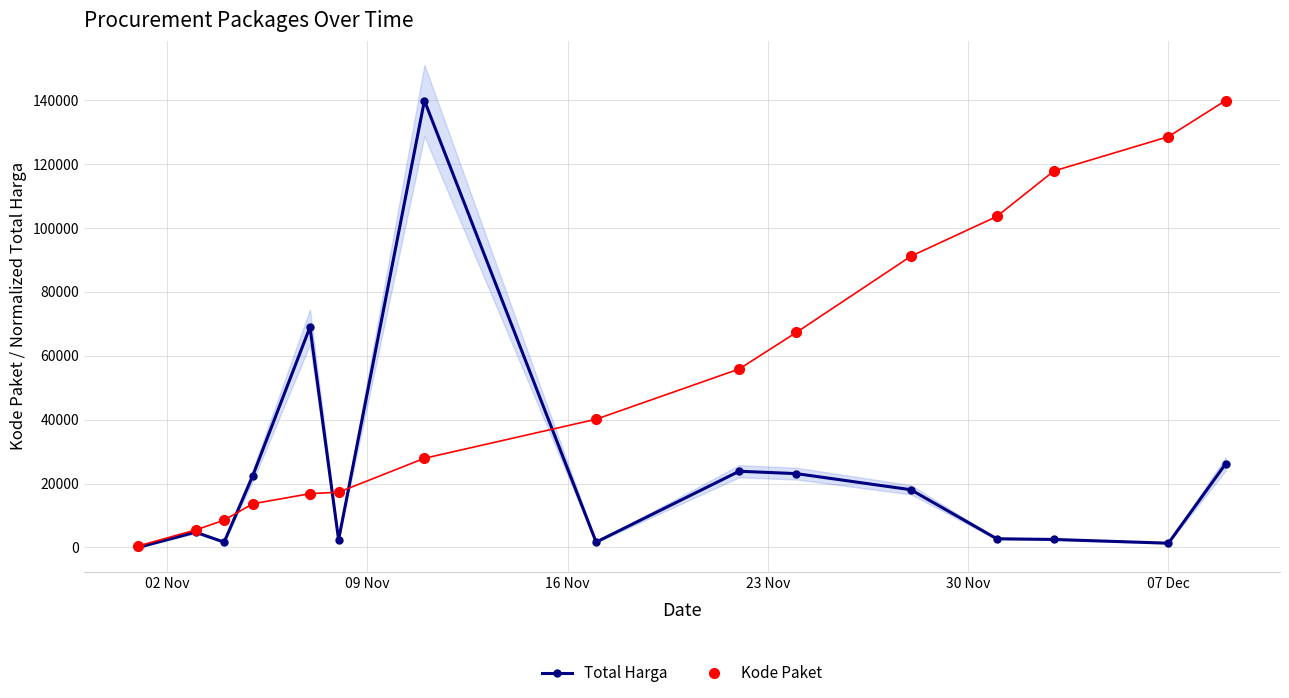

In Total Harga, how many points are higher than both neighbors (excluding endpoints)?

4